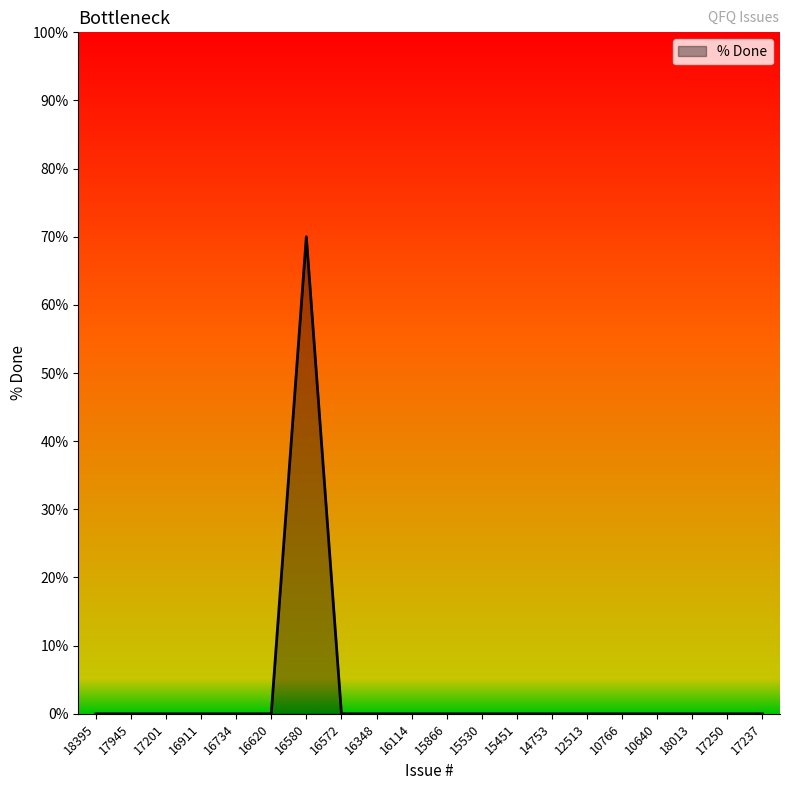

What position from the right is 16620?

15